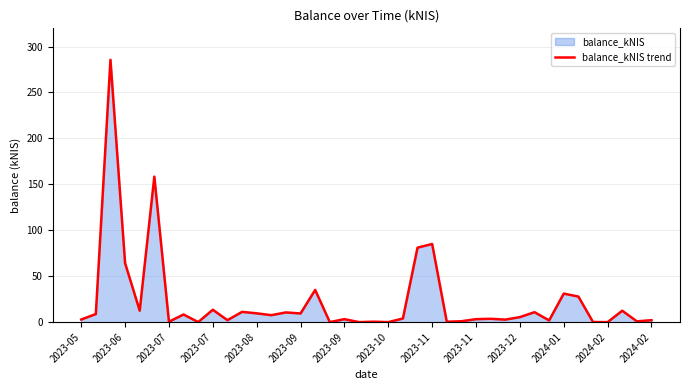

True or false: the data has more than 1 interior local peaks.

True